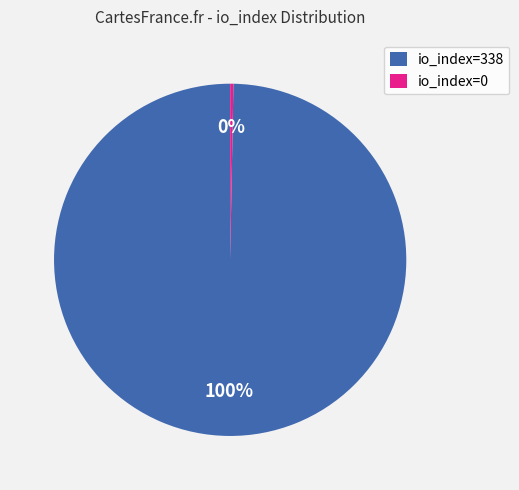

To the nearest percent, what percentage of the pie is io_index=338?

100%